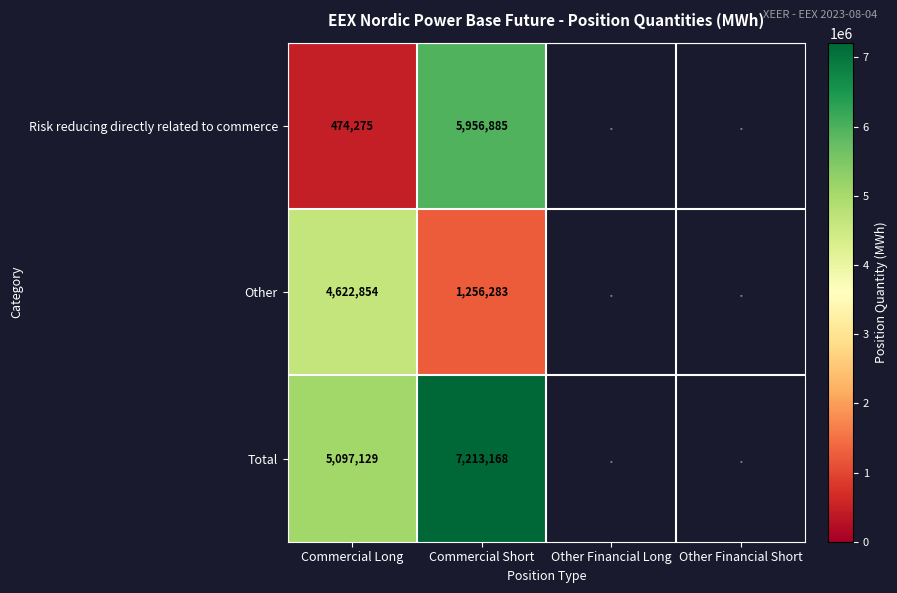

At Commercial Long, list the series in order from largest to smallest.

Total, Other, Risk reducing directly related to commerce